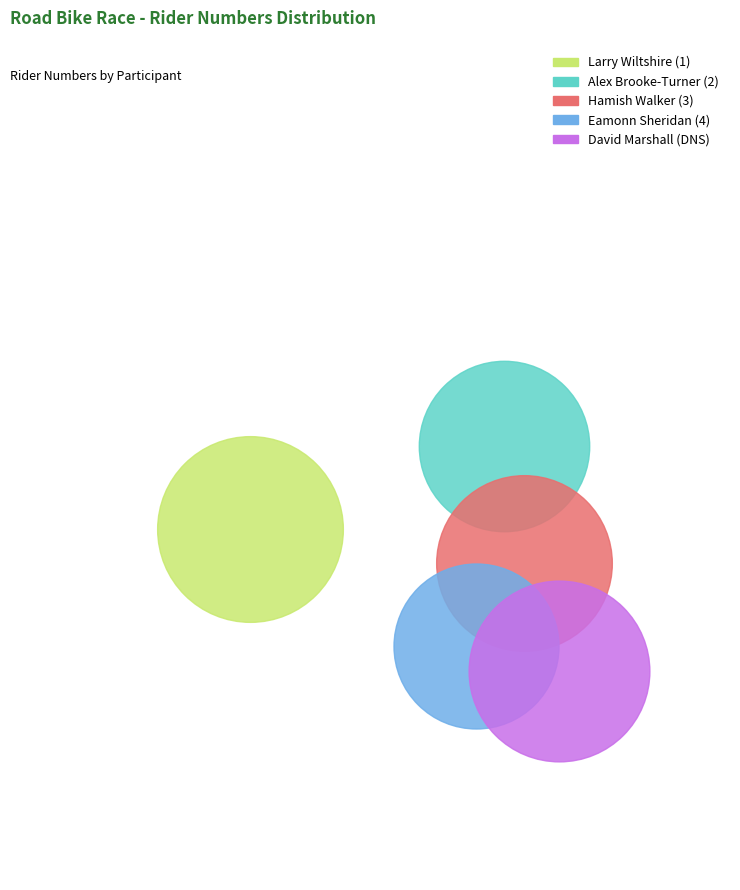

What are all the series names shown in the legend?

Larry Wiltshire (1), Alex Brooke-Turner (2), Hamish Walker (3), Eamonn Sheridan (4), David Marshall (DNS)